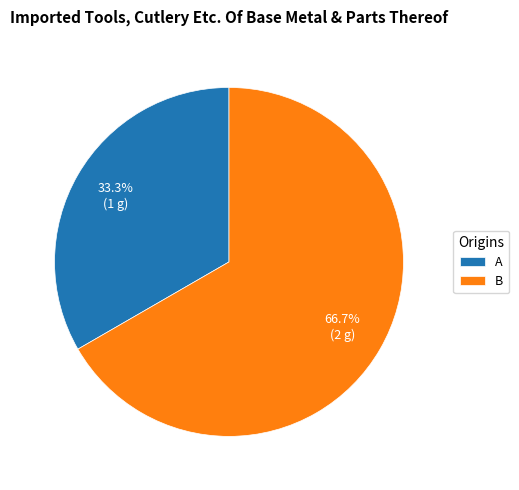

Rank the categories by value from highest to lowest.

B, A